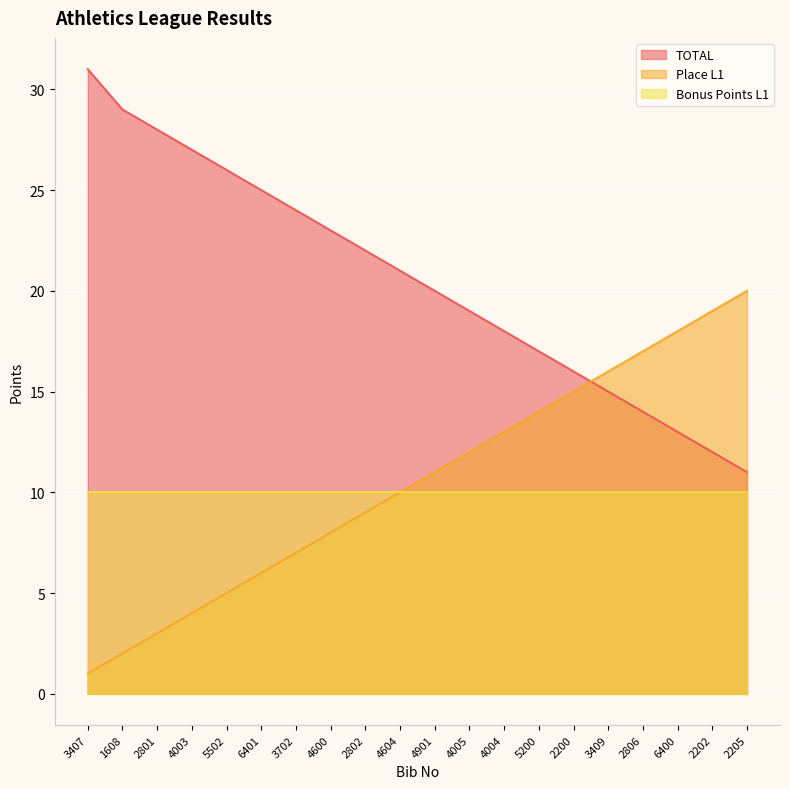

At which category is the sum across all series the highest?

3407